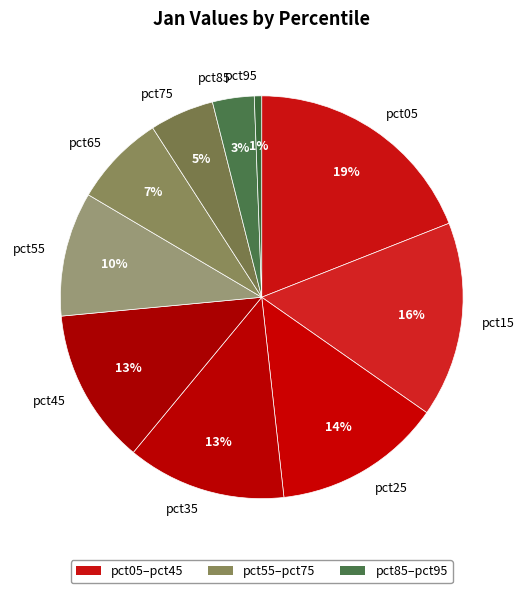

What is the largest slice in the pie chart?

pct05